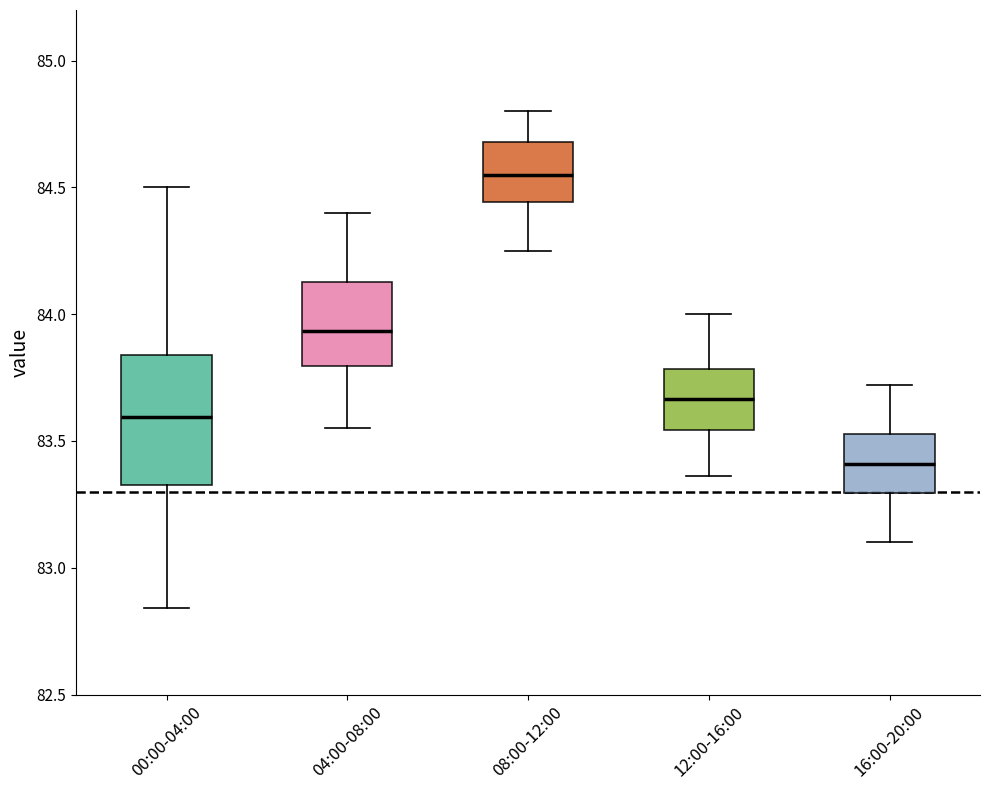

Comparing the boxes themselves (not the whiskers), which one is the tallest?

00:00-04:00